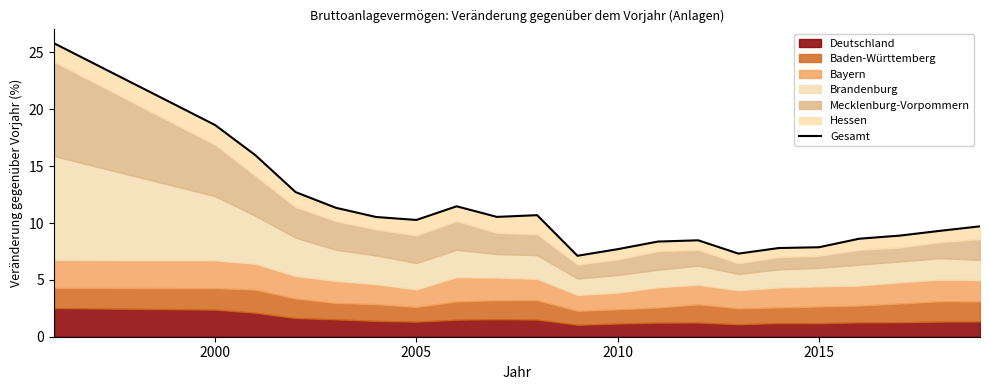

What is the maximum value shown in the chart?

25.8